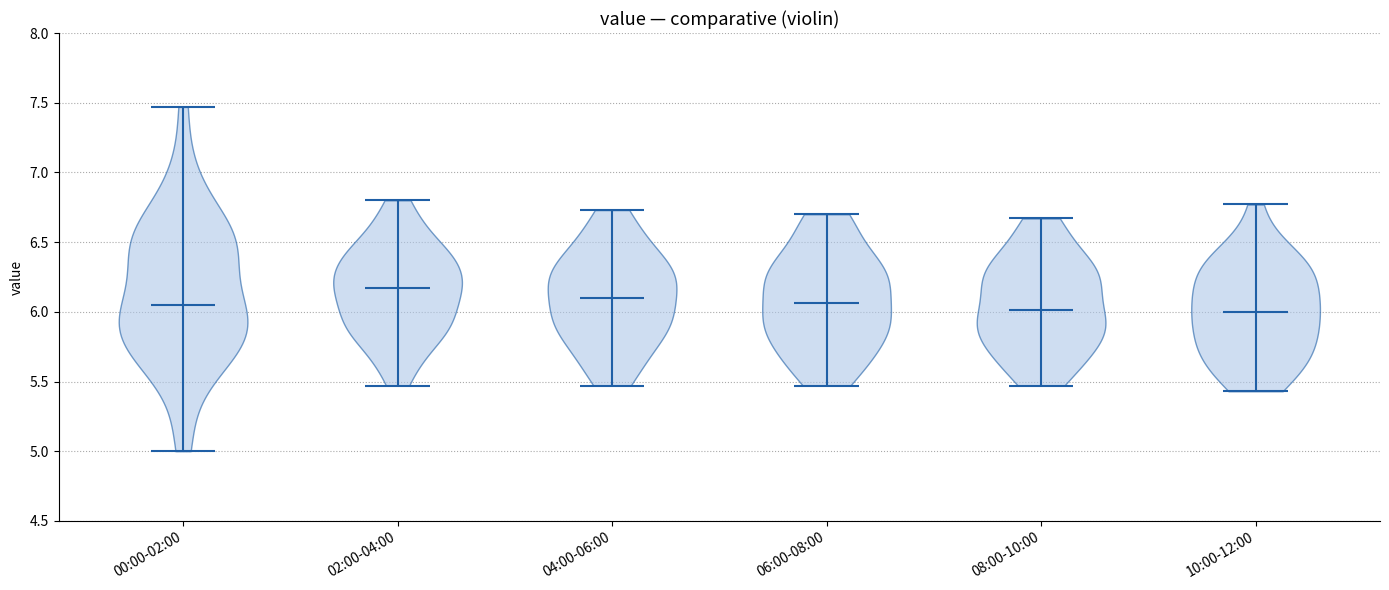

Reading left to right, read every violin against the y-axis: where its median line is, and the lowest and highest points it reaches. The values are not printed on the chart, so give them approximately, as read against the axis.

00:00-02:00: median line 6.05, lowest point 5.00, highest point 7.45
02:00-04:00: median line 6.15, lowest point 5.45, highest point 6.80
04:00-06:00: median line 6.10, lowest point 5.45, highest point 6.75
06:00-08:00: median line 6.05, lowest point 5.45, highest point 6.70
08:00-10:00: median line 6.00, lowest point 5.45, highest point 6.65
10:00-12:00: median line 6.00, lowest point 5.45, highest point 6.75